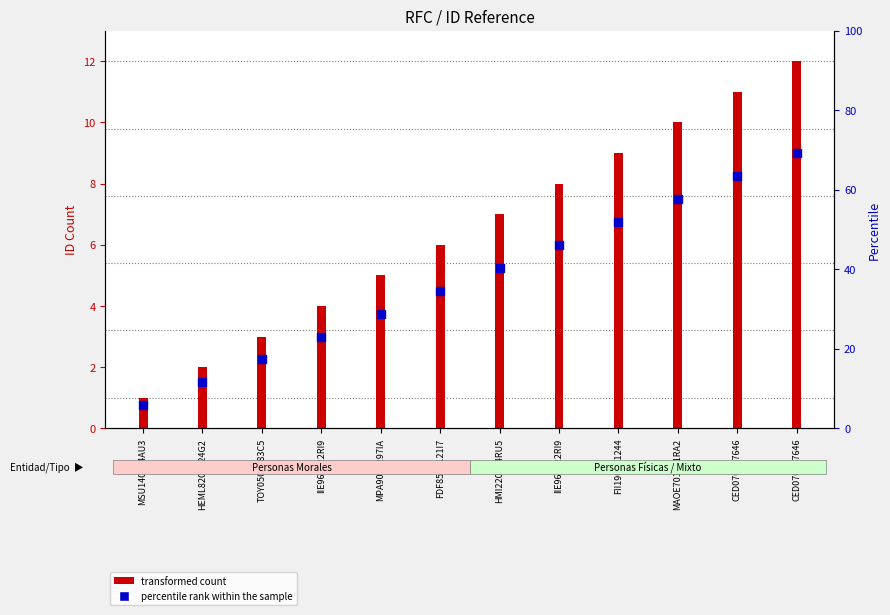

What are all the series names shown in the legend?

transformed count, percentile rank within the sample